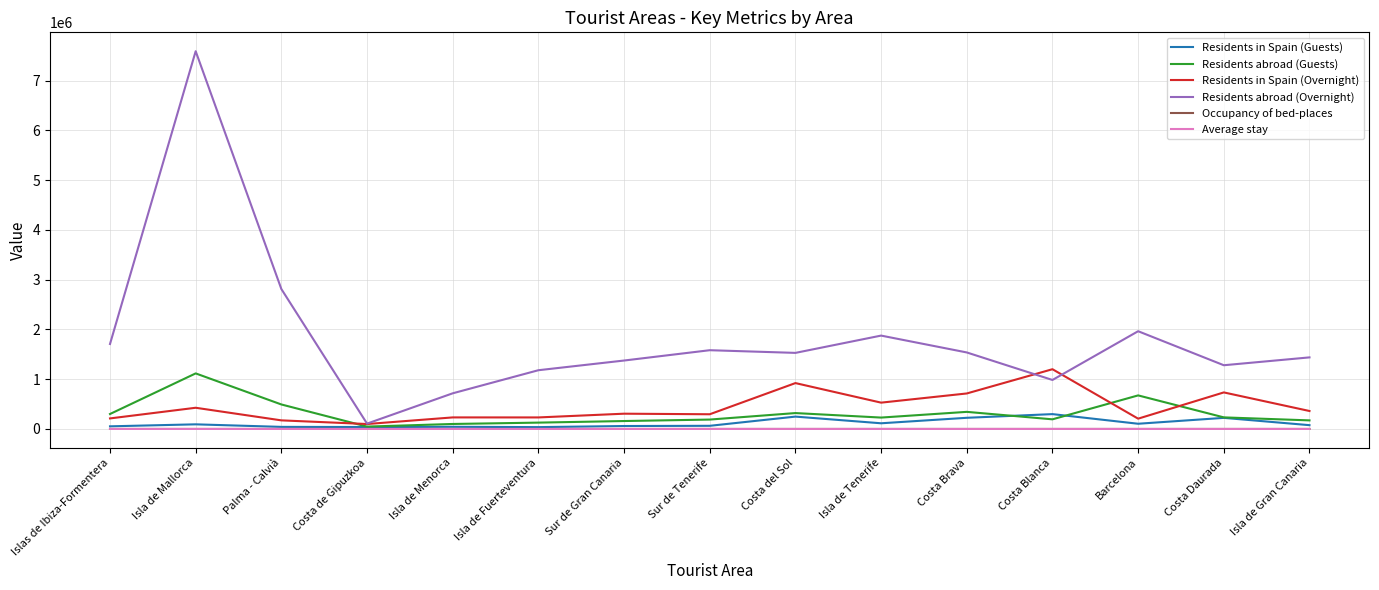

True or false: Residents in Spain (Overnight) and Occupancy of bed-places cross at least once.

False